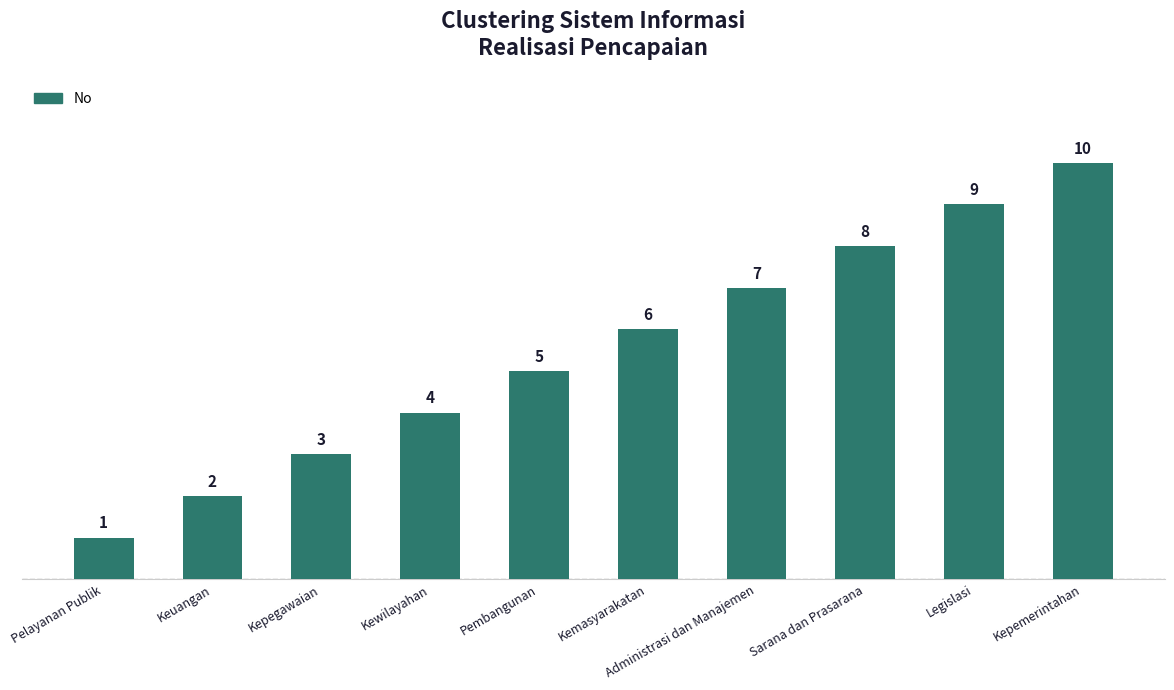

What is the minimum value shown in the chart?

1